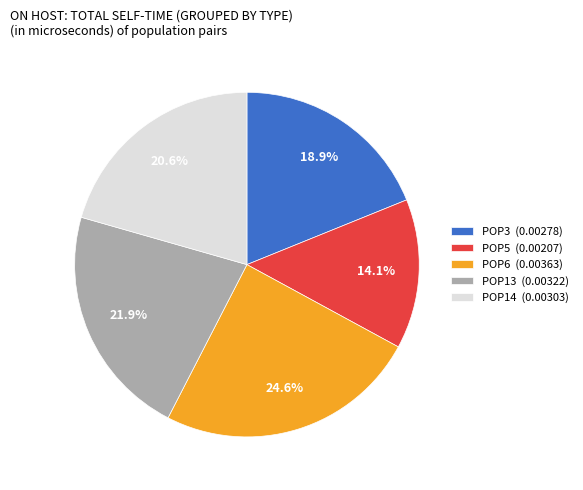

What percentage is the POP14 slice, to the nearest percent?

21%